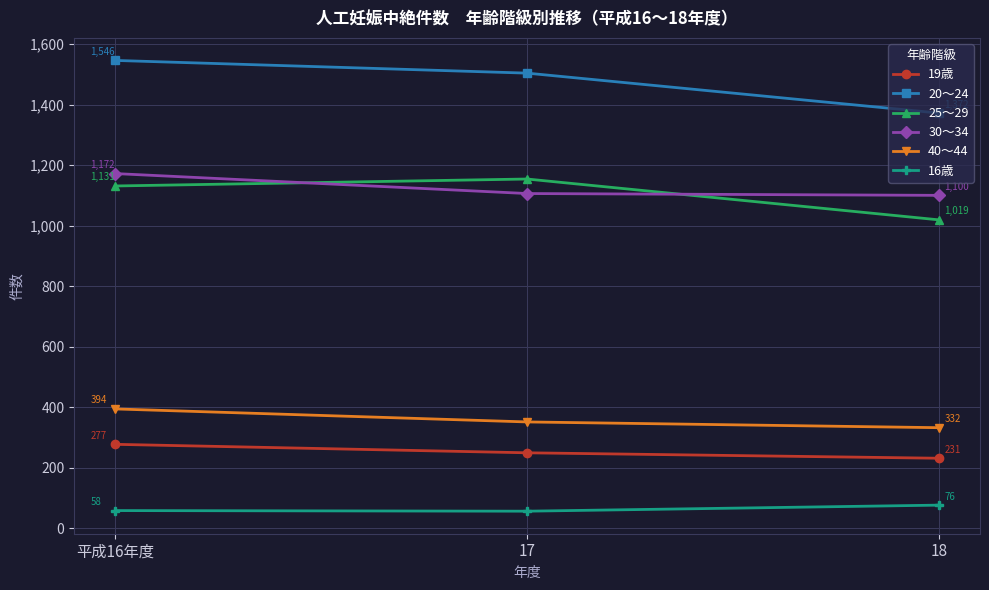

True or false: 20～24 has a value of 1504 at 17.

True